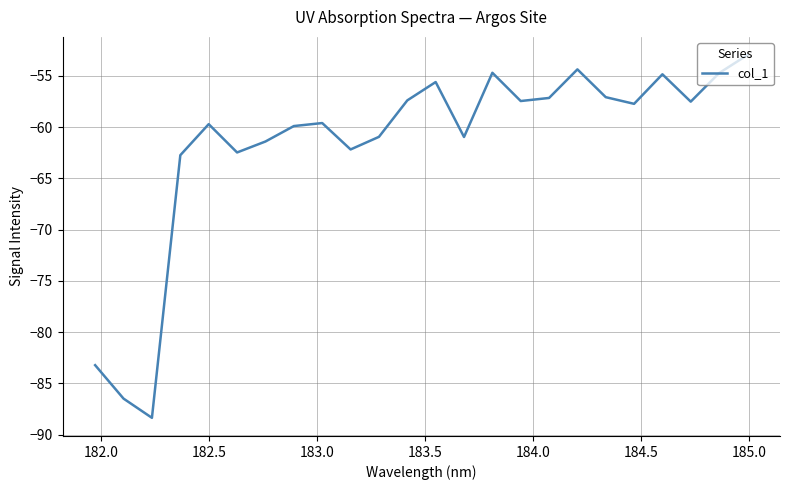

What is the average value?

-61.6